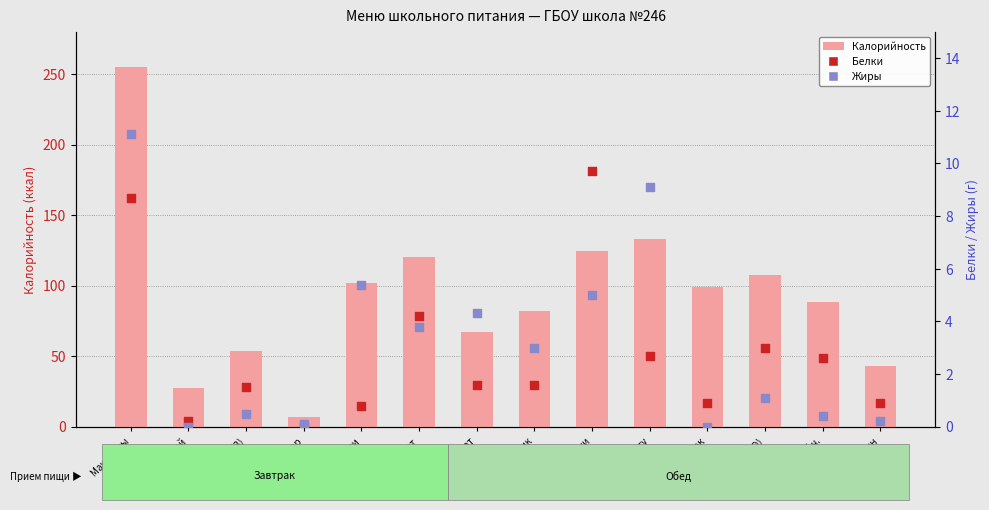

Which series contains the highest Y value?

Калорийность